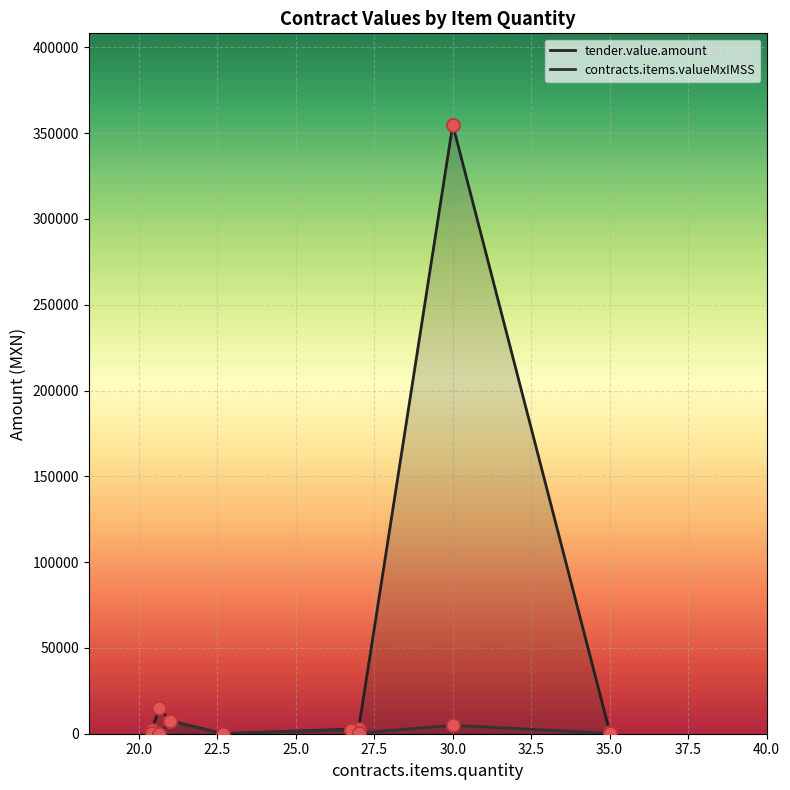

Which series has the largest Y range (max minus min)?

tender.value.amount